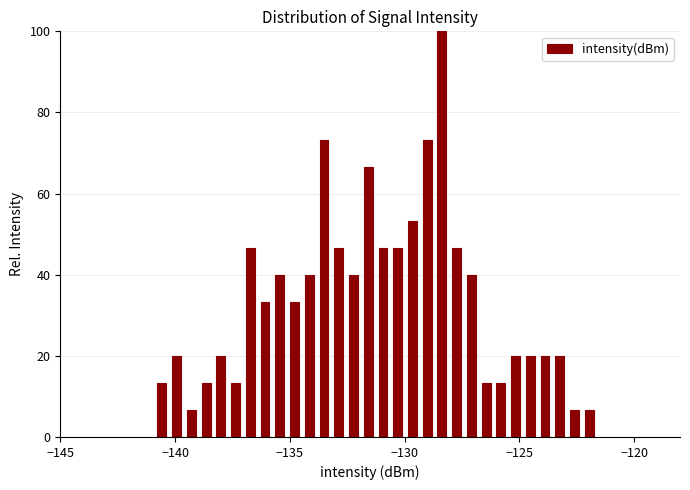

Around what value on the x-axis is the tallest bar? Give the approximate position of its centre, as read against the axis.

-128.5